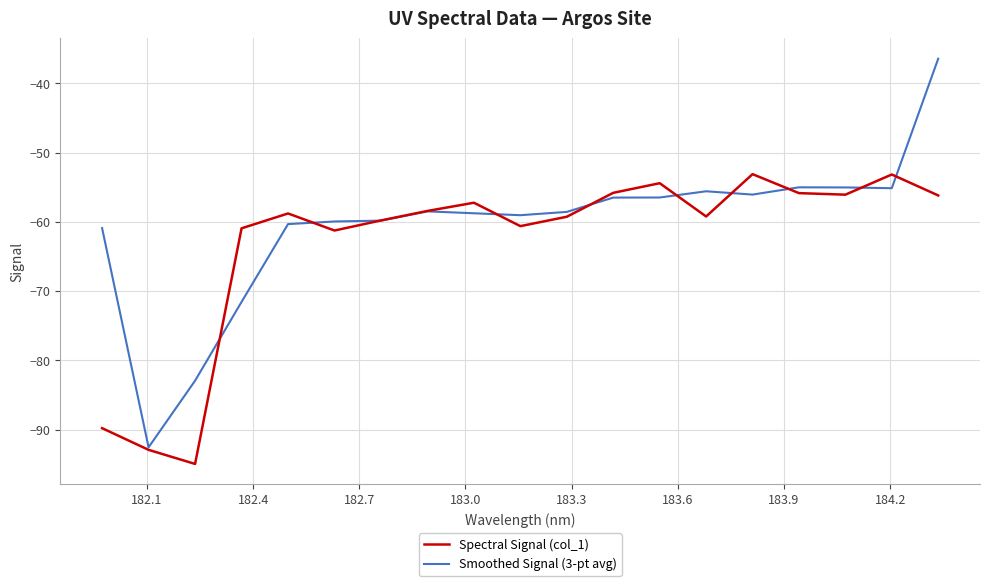

After their last crossing, which series has the higher values: Spectral Signal (col_1) or Smoothed Signal (3-pt avg)?

Smoothed Signal (3-pt avg)